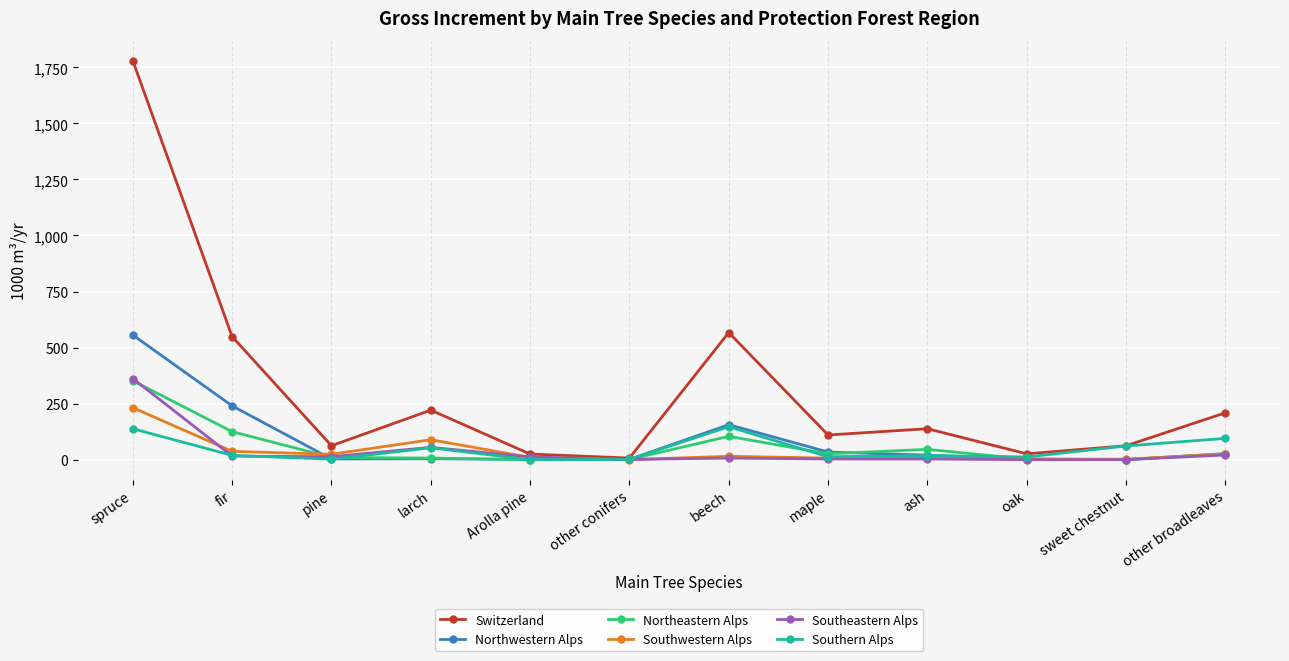

How many data points does each series have?

12